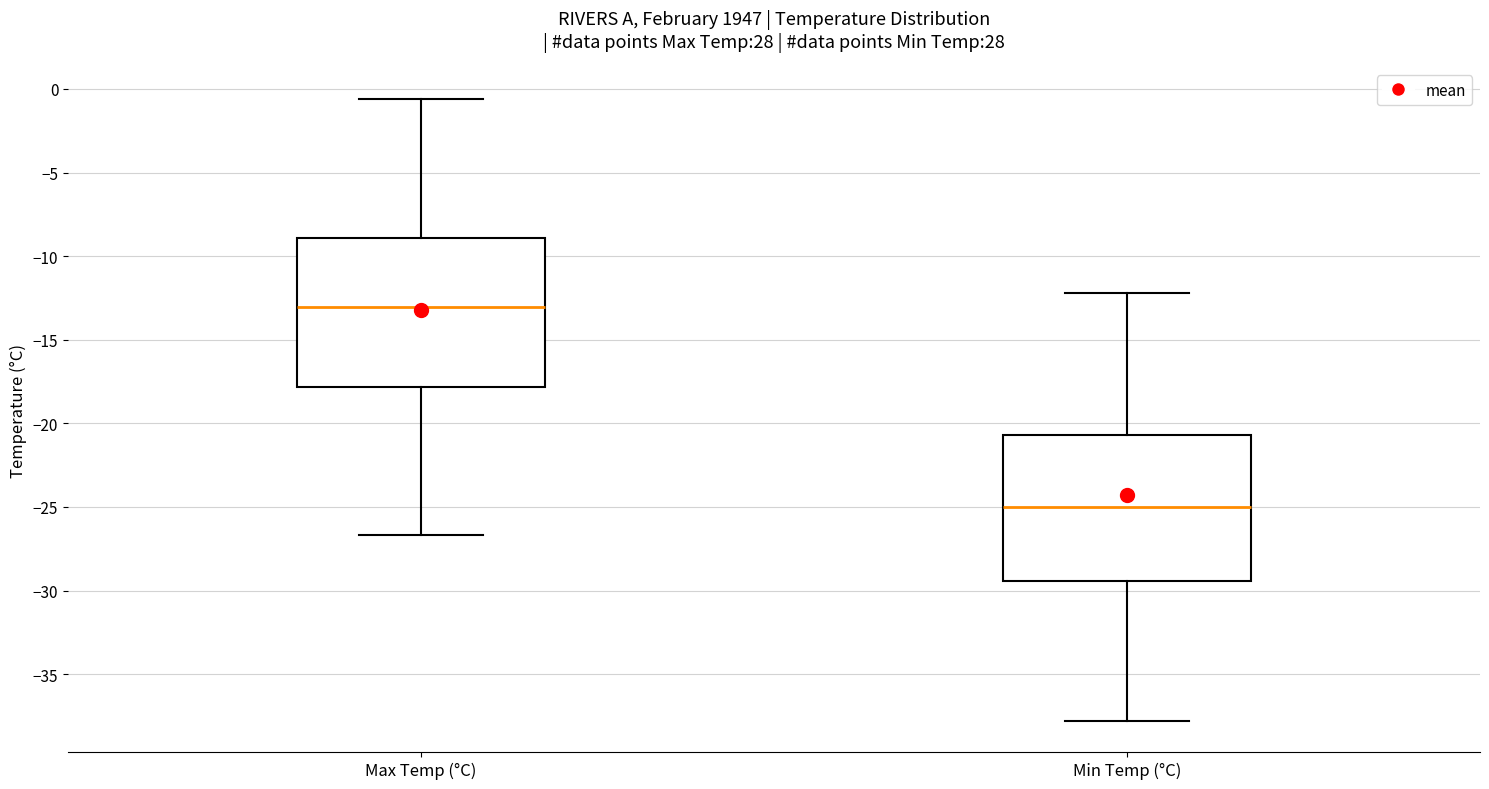

Which box's median line is the lowest?

Min Temp (°C)